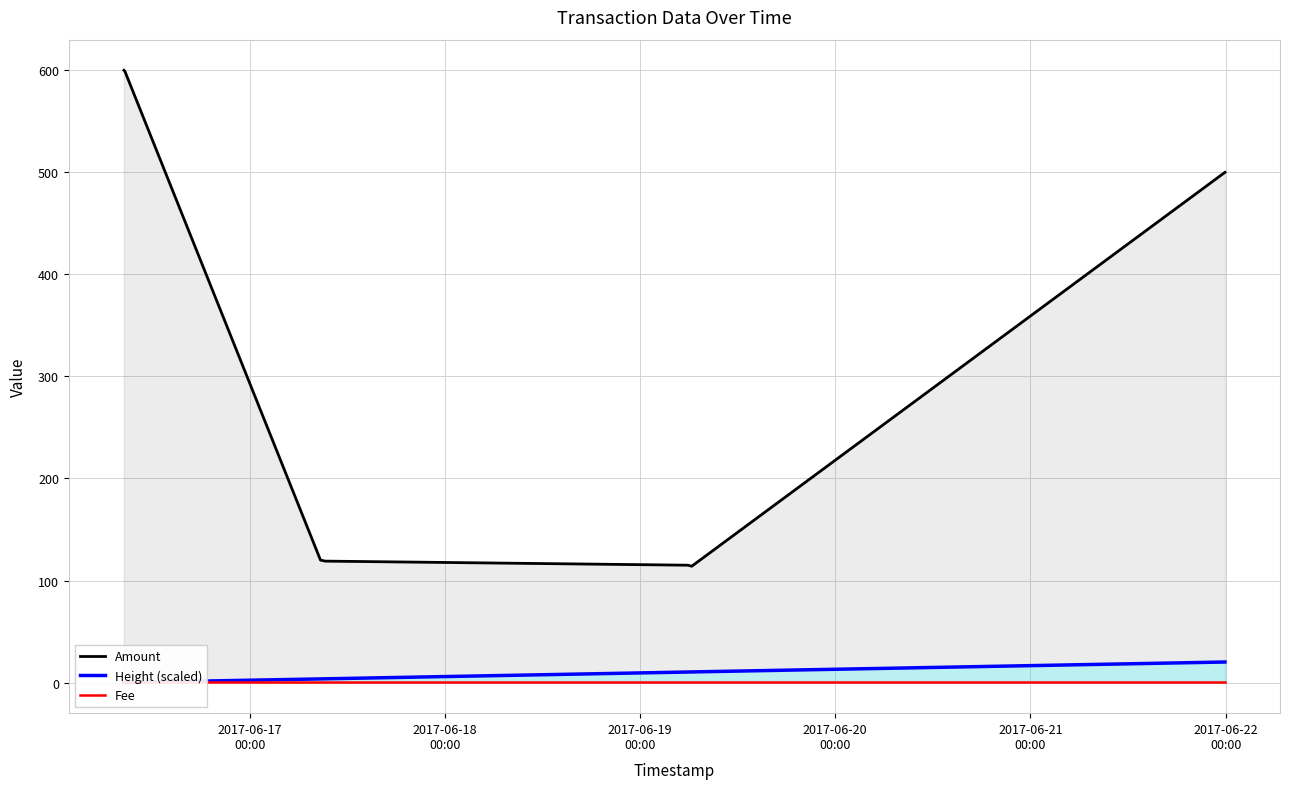

What is the highest value of the Amount series?

600